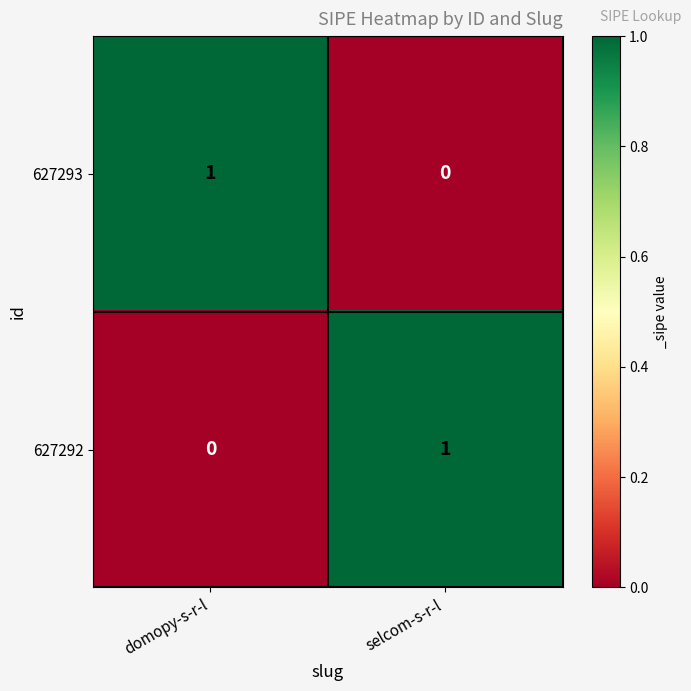

Rank the series at selcom-s-r-l from highest to lowest value.

627292, 627293